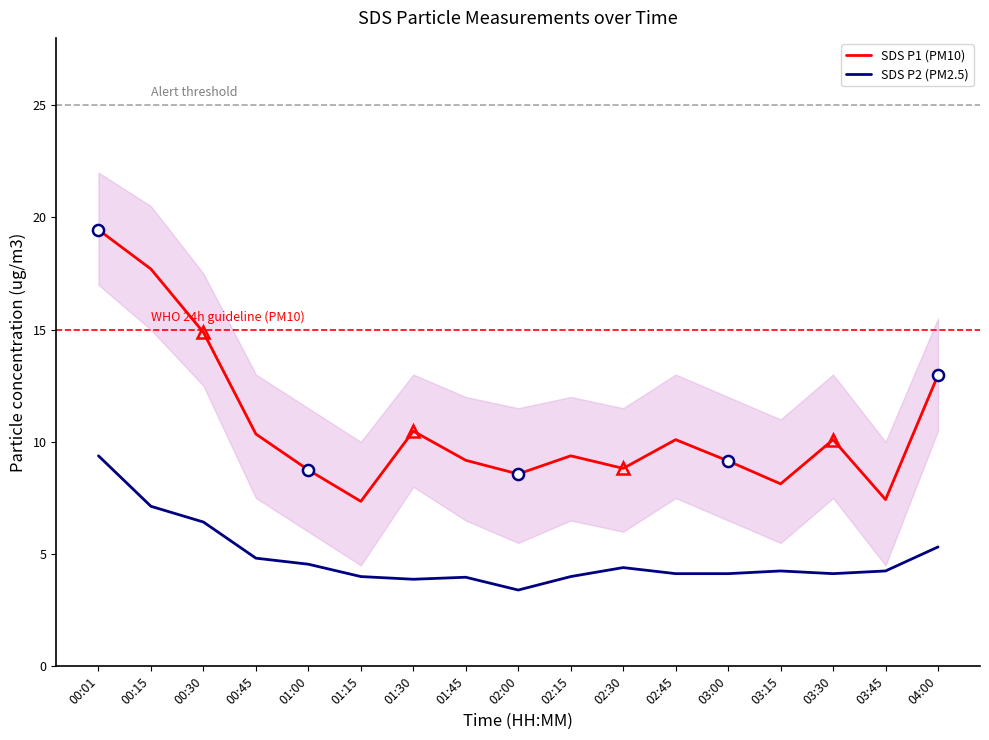

What is the value of the SDS P2 (PM2.5) point at the 3rd from the left?

6.4